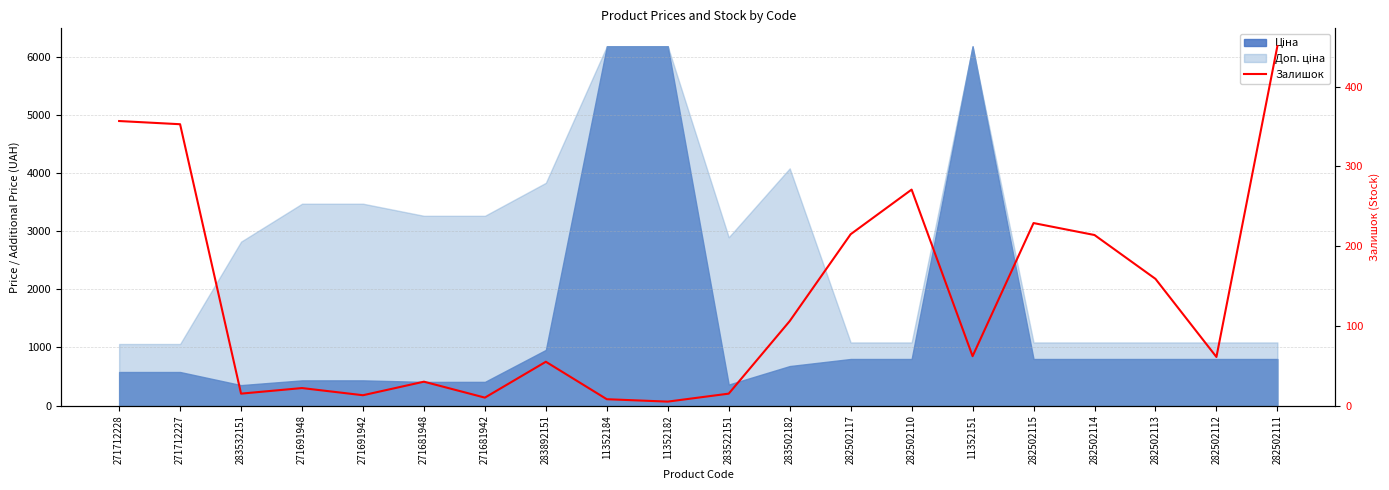

What is the label of the 10th point from the right?

283522151